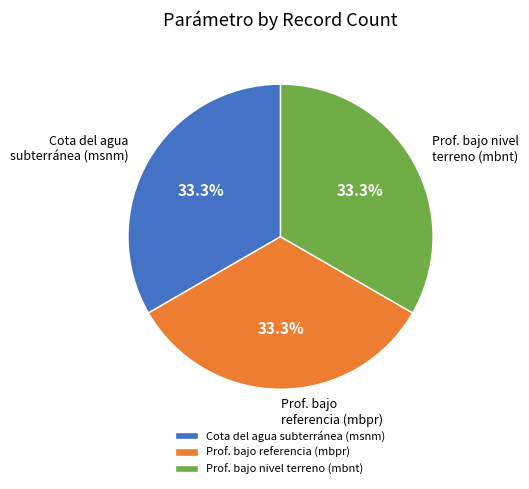

Do Prof. bajo referencia (mbpr) and Prof. bajo nivel terreno (mbnt) together represent more than half of the pie?

Yes